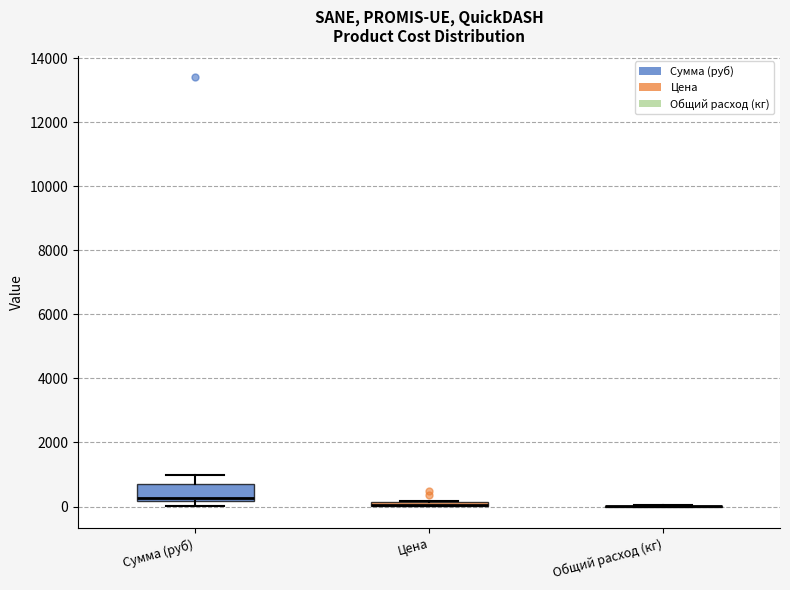

Which box is the tallest, from its lower edge to its upper edge?

Сумма (руб)